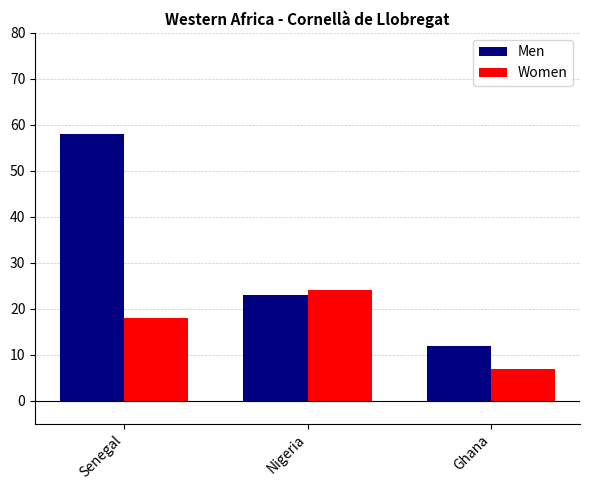

The value of Men at Nigeria is 32. True or false?

False